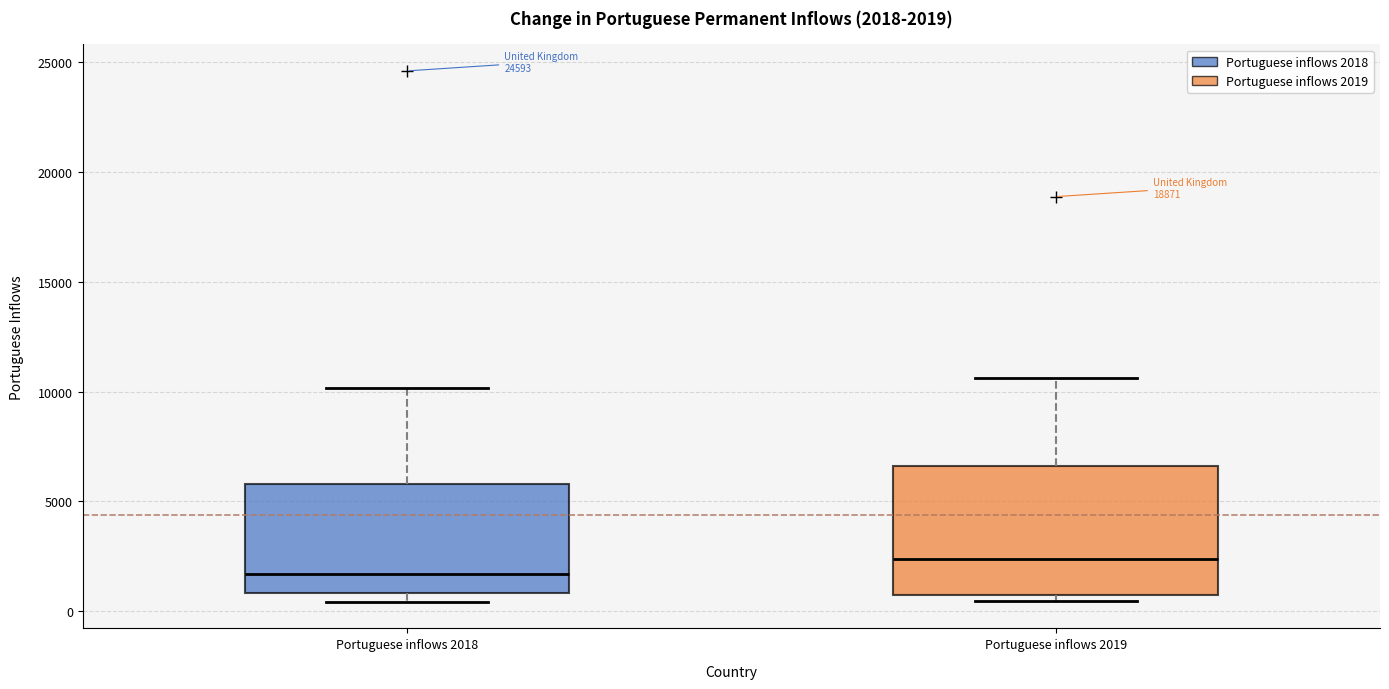

Comparing the boxes themselves (not the whiskers), which one is the tallest?

Portuguese inflows 2019